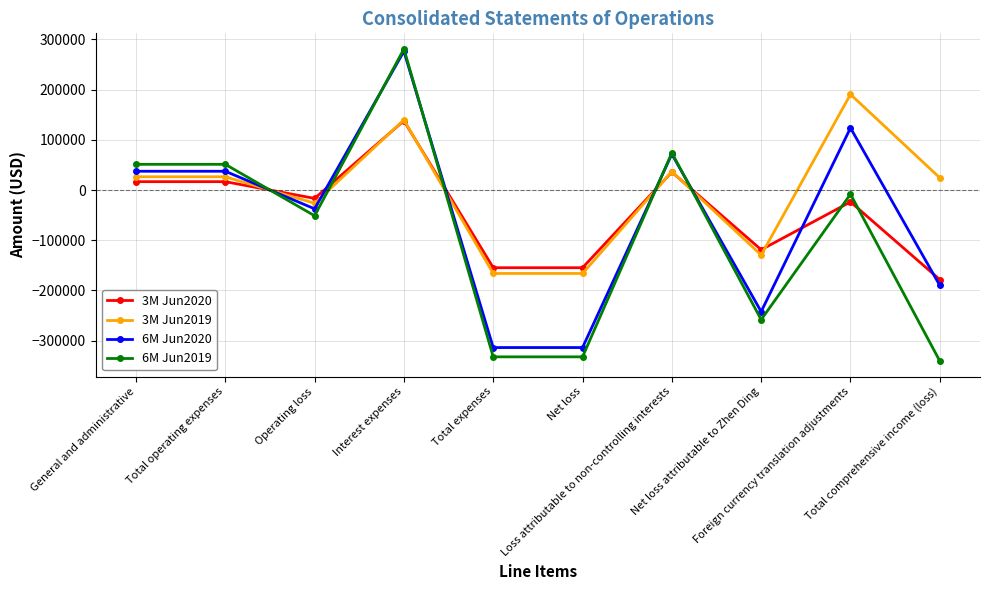

What is the label of the 9th point from the right?

Total operating expenses